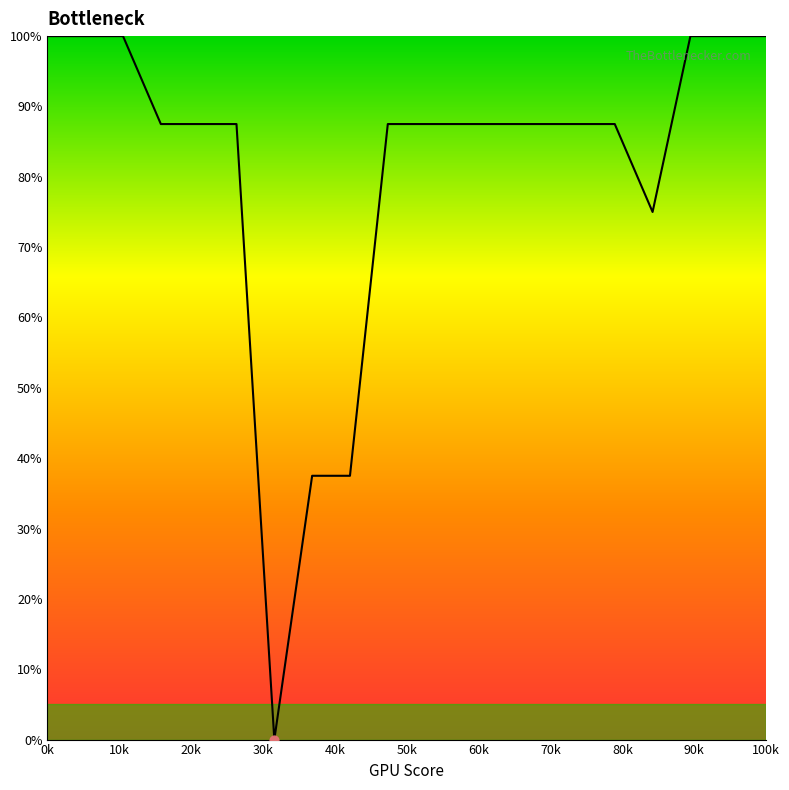

What is the difference between the maximum and minimum values?

100.0